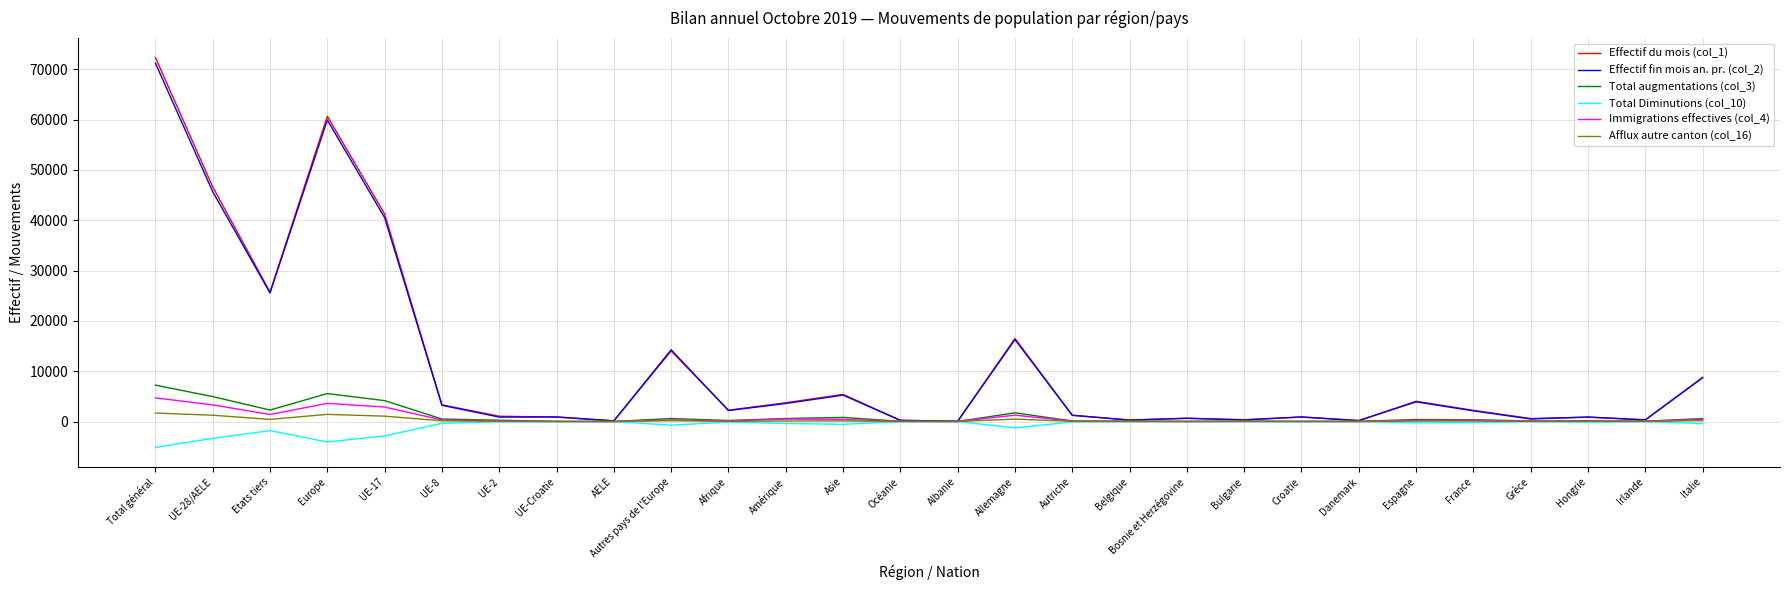

What is the maximum value shown in the chart?

72354